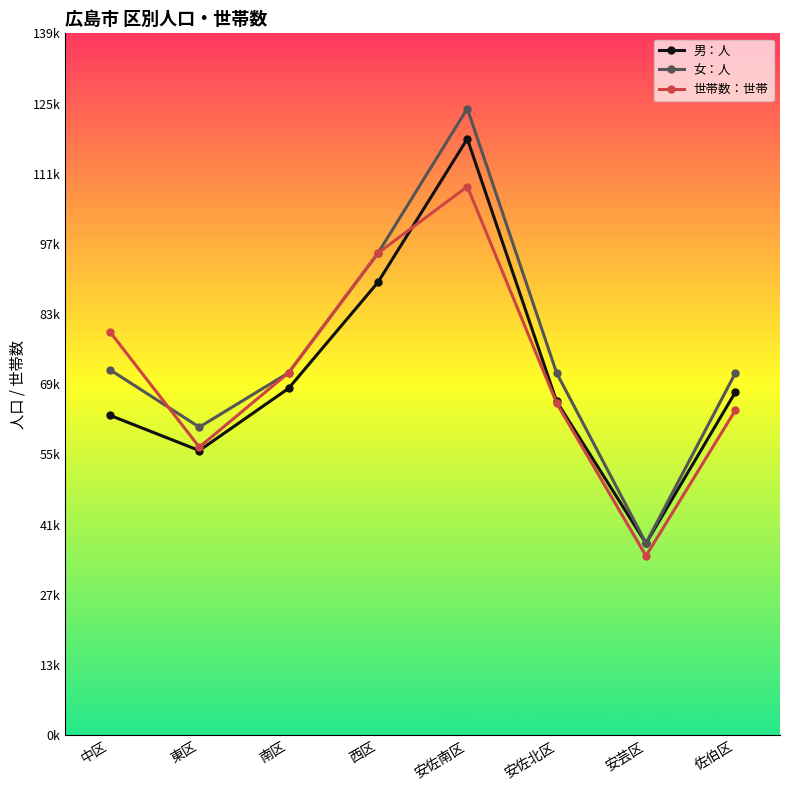

How many interior local peaks does the 女：人 series have?

1